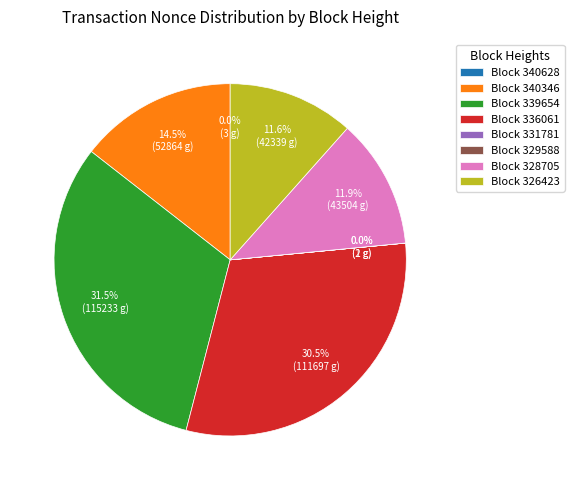

How much of the chart is everything except Block 326423?

88.4%